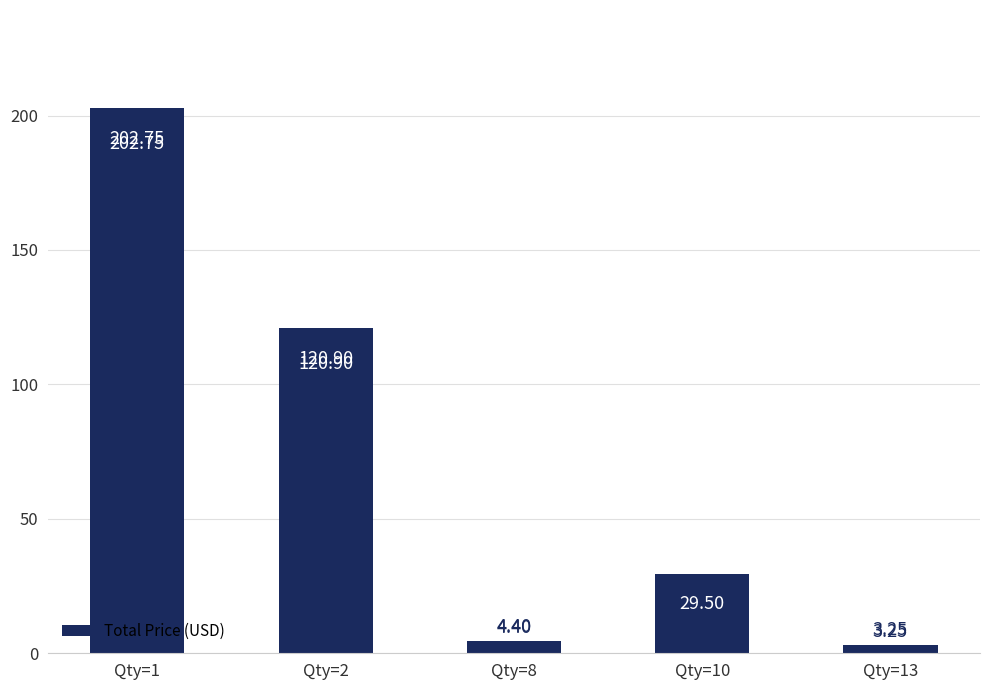

What is the value of the 3rd bar from the left?

4.4